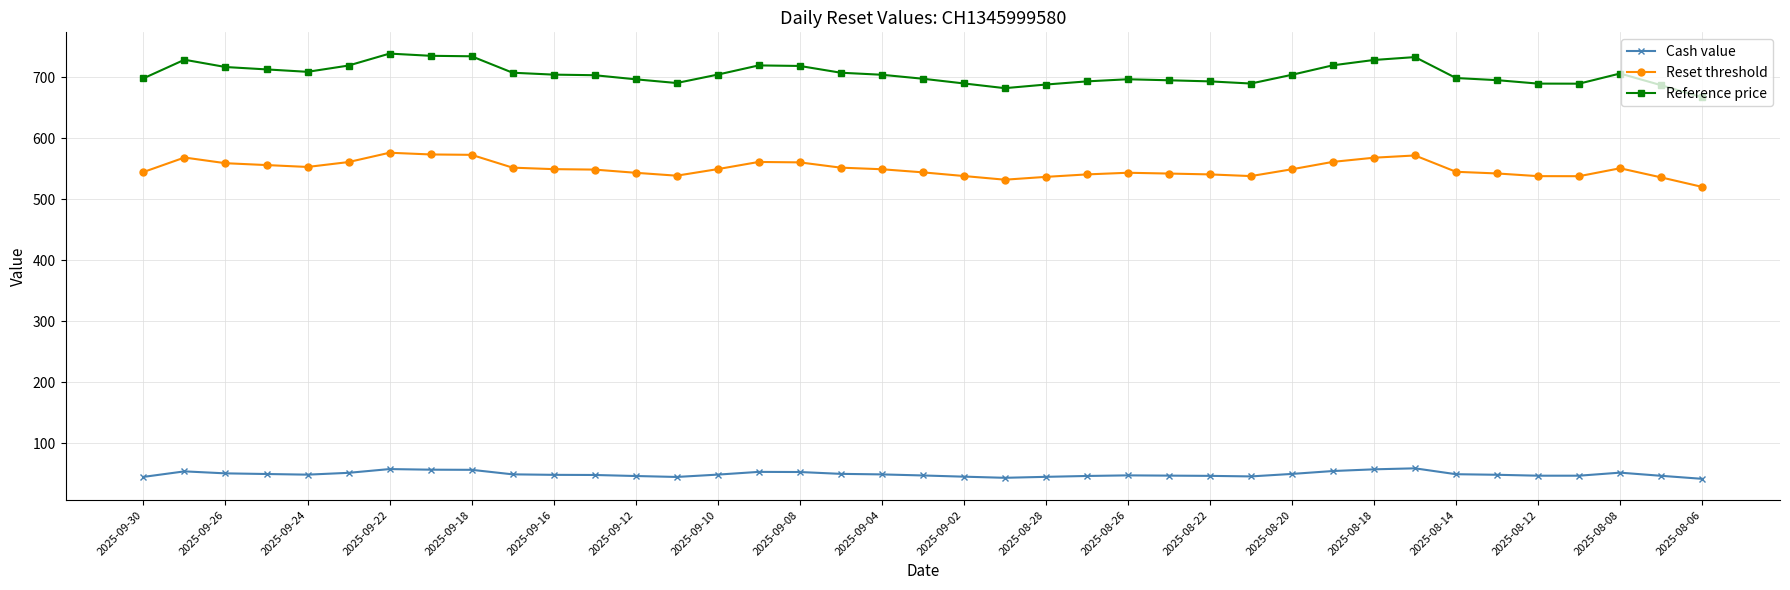

Rank the series by their average value, from highest to lowest.

Reference price, Reset threshold, Cash value